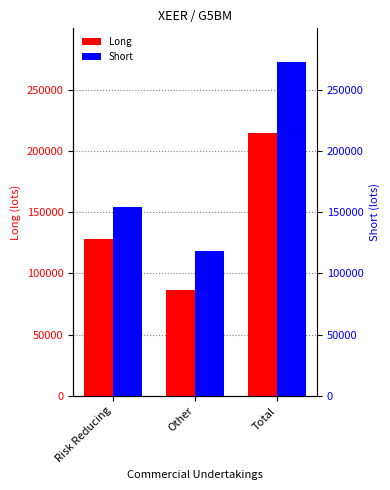

What is the difference between the maximum and second lowest values in the Short series?

118264